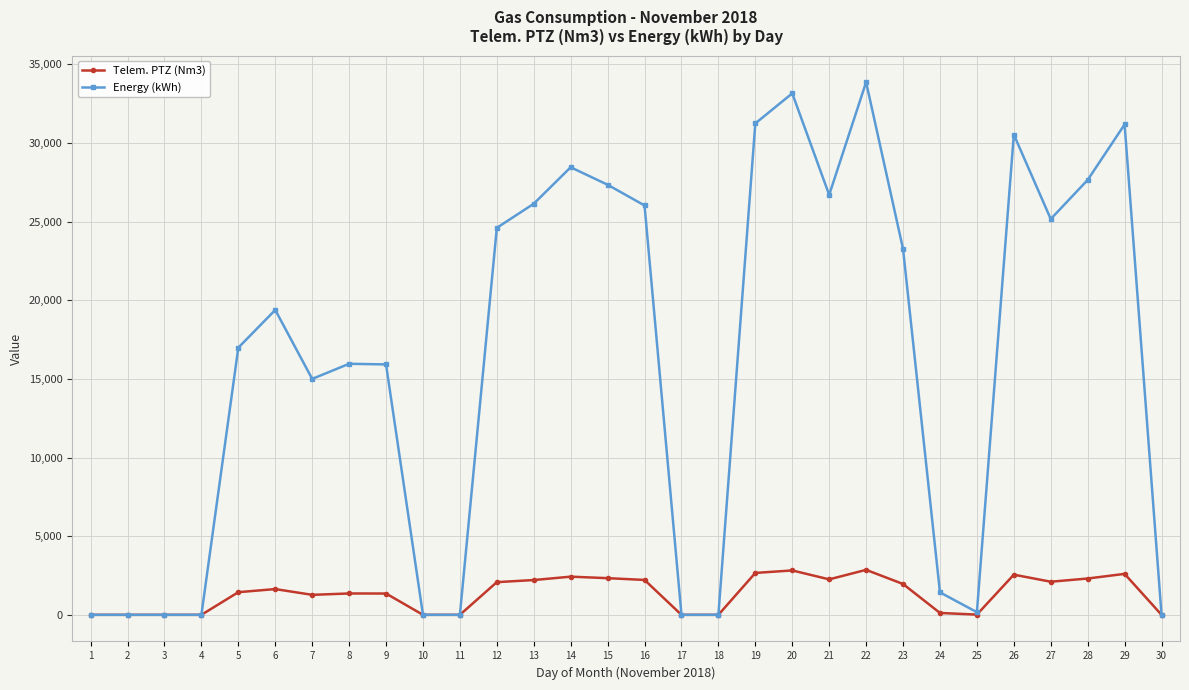

The Energy (kWh) series shows 23267.6 at 23. True or false?

True